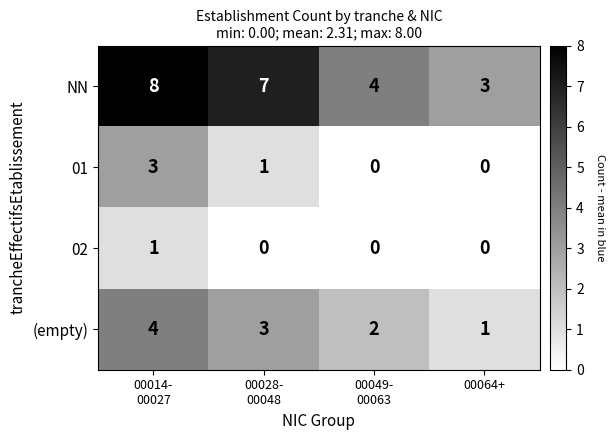

At how many categories does at least one series exceed 2?

4